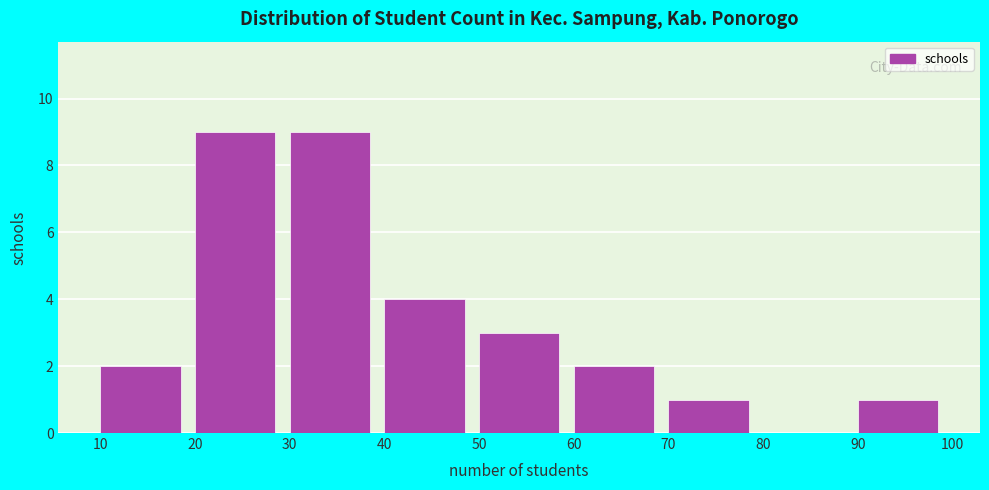

Reading left to right, transcribe this chart: for each bar, give the range it covers on the x-axis and its height. The values are not printed on the chart, so give them approximately, as read against the axis.

10 to 20: 2
20 to 30: 9
30 to 40: 9
40 to 50: 4
50 to 60: 3
60 to 70: 2
70 to 80: 1
80 to 90: 0
90 to 100: 1